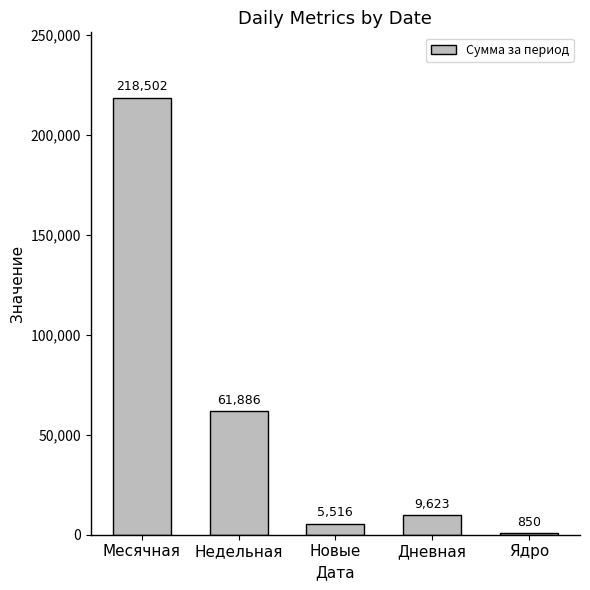

At which label is the value closest to 109676?

Недельная